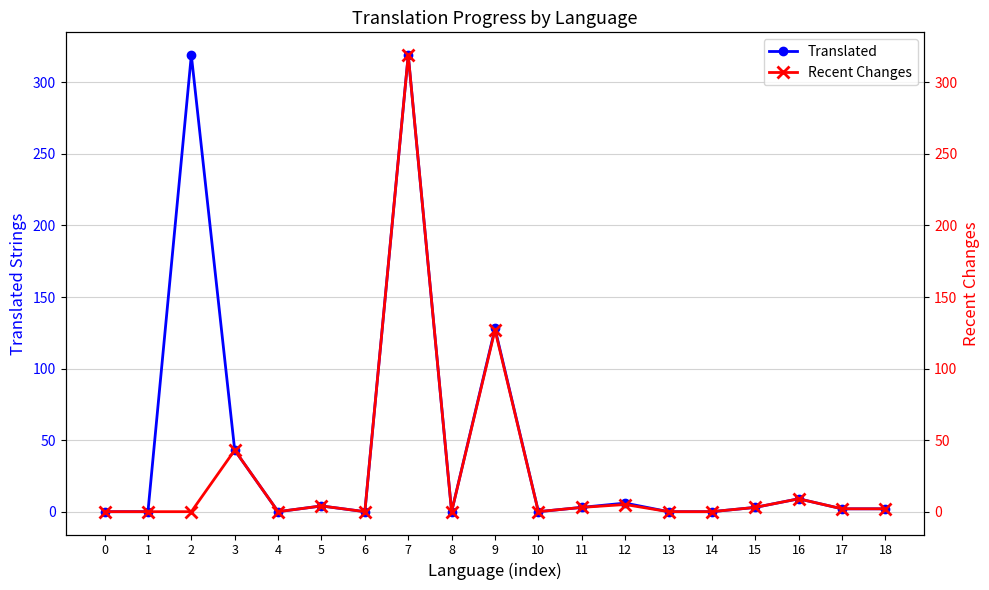

What is the value of the Recent Changes point at the 16th from the left?

3